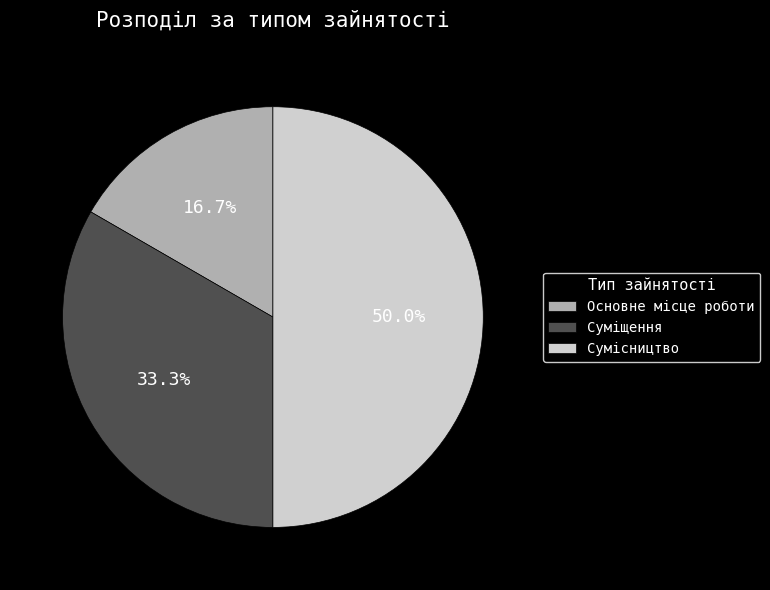

Do Сумісництво and Основне місце роботи together represent more than half of the pie?

Yes